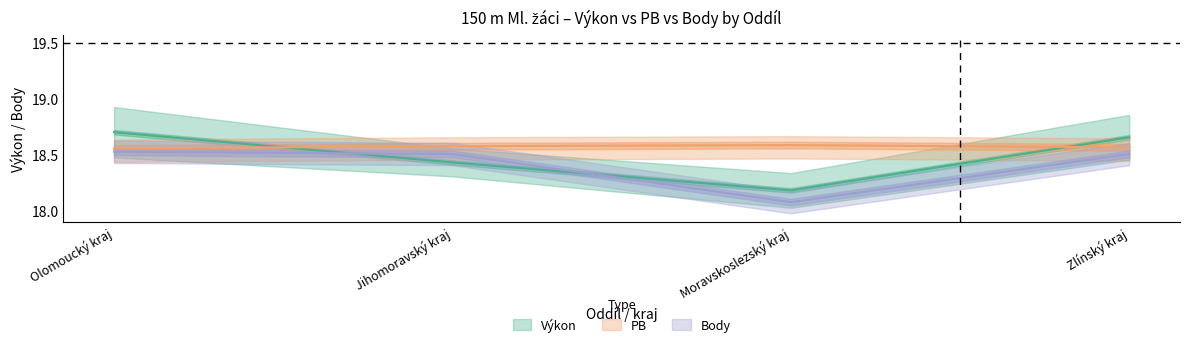

Between Olomoucký kraj and Jihomoravský kraj, which is larger?

Olomoucký kraj